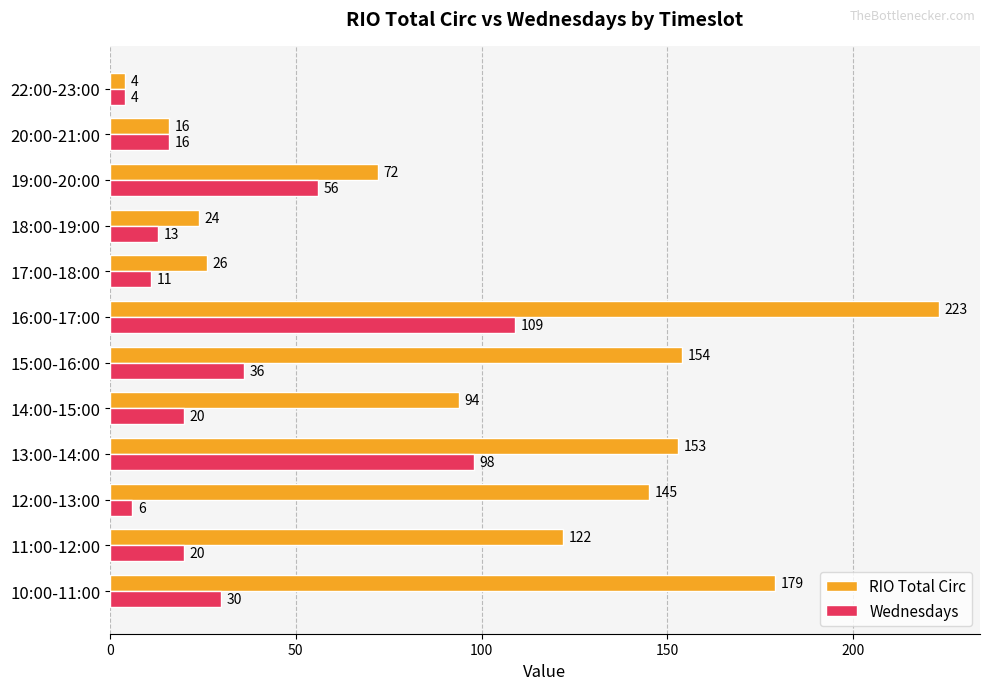

What is the spread (max minus min) of values at 19:00-20:00?

16